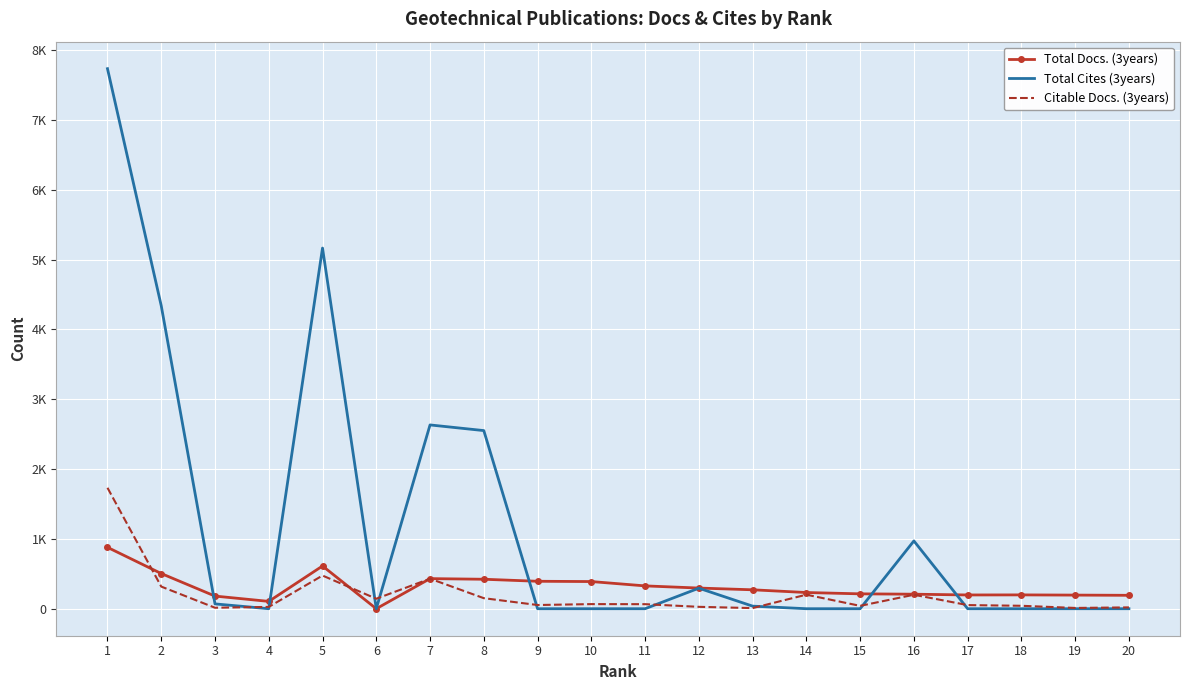

Where is Total Cites (3years) nearest to the value 3867?

2